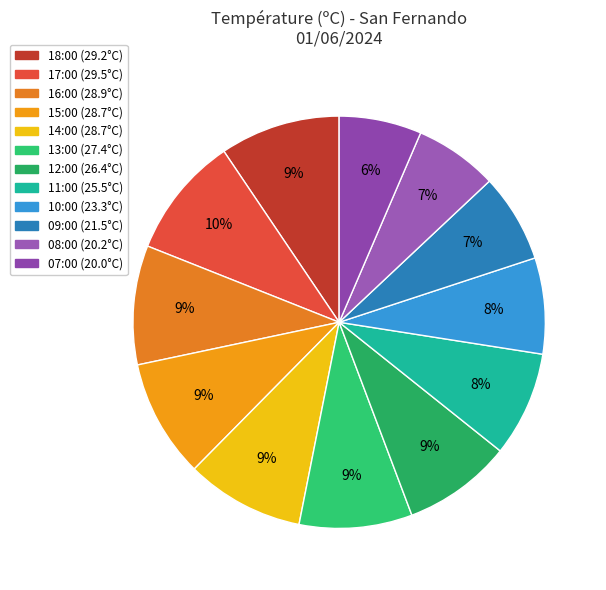

Count the number of slices in the pie.

12